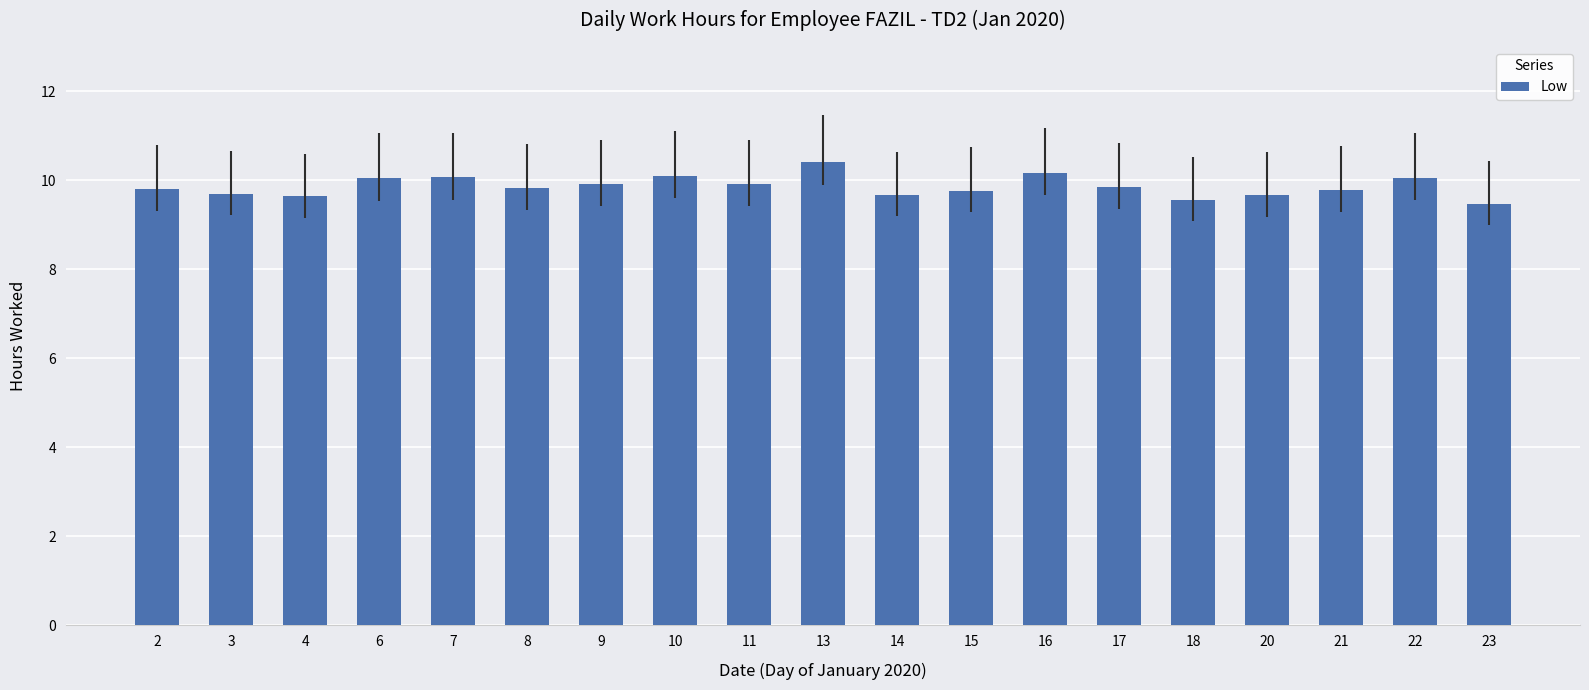

What is the minimum value shown in the chart?

9.5